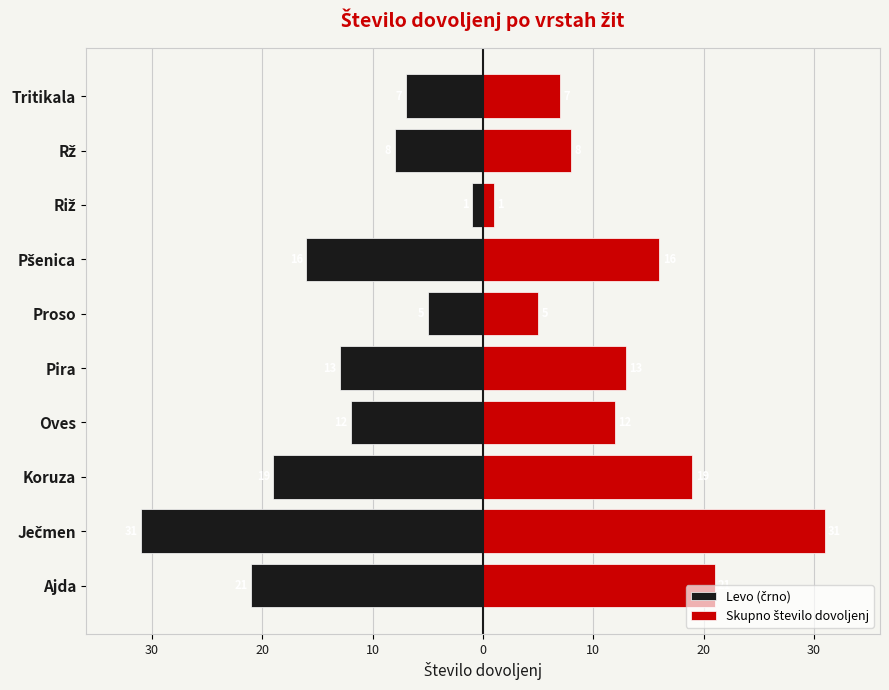

How many series are shown in this chart?

2